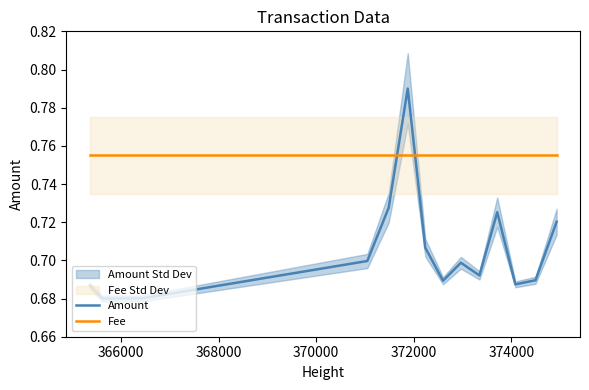

After their last crossing, which series has the higher values: Fee or Amount?

Fee